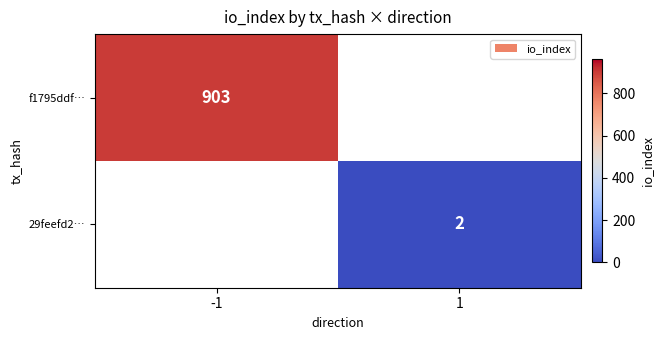

The f1795ddf… series shows 256.1 at -1. True or false?

False